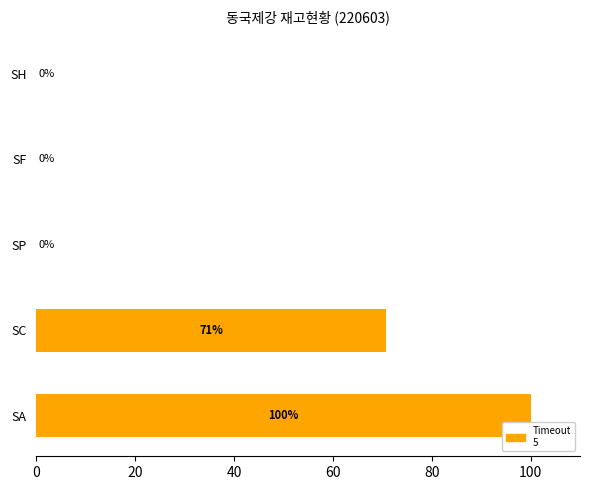

At which label is the value closest to 50?

SC